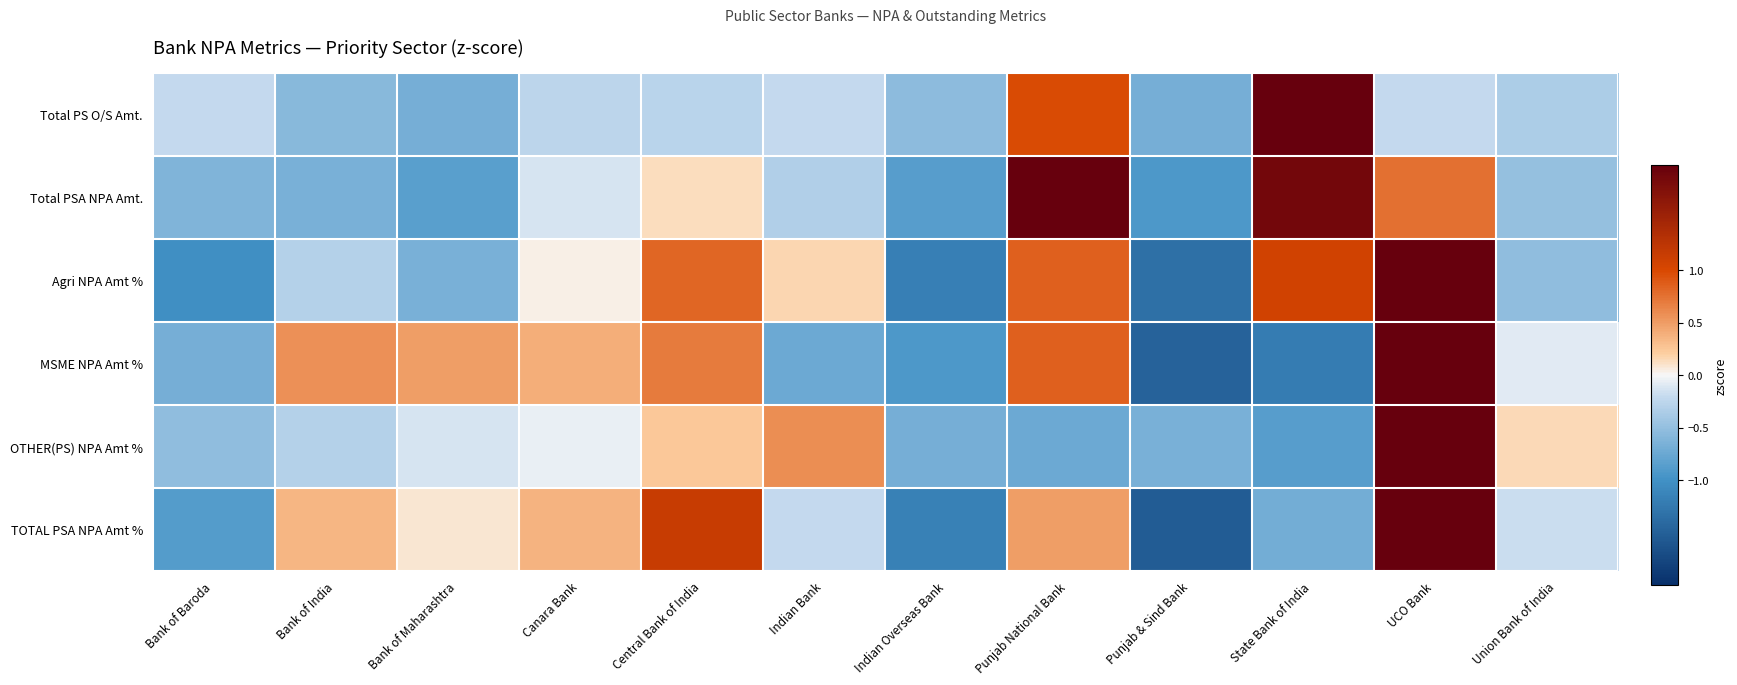

Reading right to left, what are all the values shown in this chart?

Total PS O/S Amt.: Union Bank of India=-0.4	UCO Bank=-0.2	State Bank of India=3.0	Punjab & Sind Bank=-0.7	Punjab National Bank=1.0	Indian Overseas Bank=-0.5	Indian Bank=-0.2	Central Bank of India=-0.3	Canara Bank=-0.3	Bank of Maharashtra=-0.7	Bank of India=-0.6	Bank of Baroda=-0.2
Total PSA NPA Amt.: Union Bank of India=-0.5	UCO Bank=0.8	State Bank of India=1.9	Punjab & Sind Bank=-0.9	Punjab National Bank=2.1	Indian Overseas Bank=-0.9	Indian Bank=-0.3	Central Bank of India=0.1	Canara Bank=-0.1	Bank of Maharashtra=-0.9	Bank of India=-0.7	Bank of Baroda=-0.6
Agri NPA Amt %: Union Bank of India=-0.5	UCO Bank=2.1	State Bank of India=1.1	Punjab & Sind Bank=-1.3	Punjab National Bank=0.8	Indian Overseas Bank=-1.2	Indian Bank=0.2	Central Bank of India=0.8	Canara Bank=0.0	Bank of Maharashtra=-0.7	Bank of India=-0.3	Bank of Baroda=-1.0
MSME NPA Amt %: Union Bank of India=-0.1	UCO Bank=2.1	State Bank of India=-1.2	Punjab & Sind Bank=-1.5	Punjab National Bank=0.9	Indian Overseas Bank=-0.9	Indian Bank=-0.7	Central Bank of India=0.7	Canara Bank=0.4	Bank of Maharashtra=0.5	Bank of India=0.6	Bank of Baroda=-0.7
OTHER(PS) NPA Amt %: Union Bank of India=0.2	UCO Bank=3.0	State Bank of India=-0.9	Punjab & Sind Bank=-0.7	Punjab National Bank=-0.7	Indian Overseas Bank=-0.7	Indian Bank=0.6	Central Bank of India=0.2	Canara Bank=-0.1	Bank of Maharashtra=-0.1	Bank of India=-0.3	Bank of Baroda=-0.5
TOTAL PSA NPA Amt %: Union Bank of India=-0.2	UCO Bank=2.3	State Bank of India=-0.7	Punjab & Sind Bank=-1.5	Punjab National Bank=0.5	Indian Overseas Bank=-1.2	Indian Bank=-0.2	Central Bank of India=1.2	Canara Bank=0.4	Bank of Maharashtra=0.1	Bank of India=0.3	Bank of Baroda=-0.9